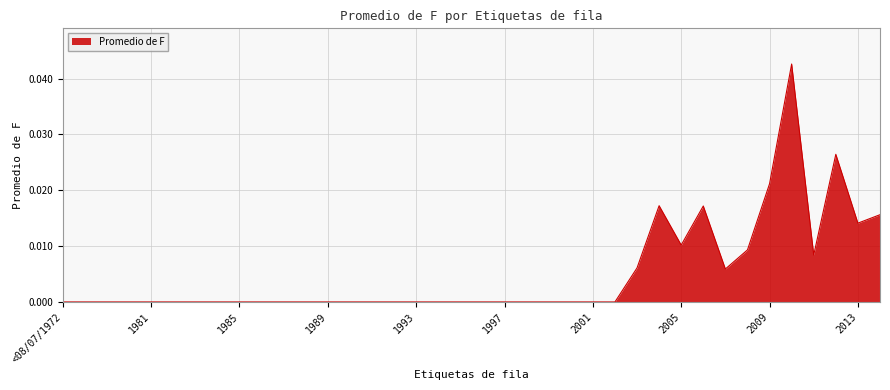

At which category does the data reach its first local valley?

2005